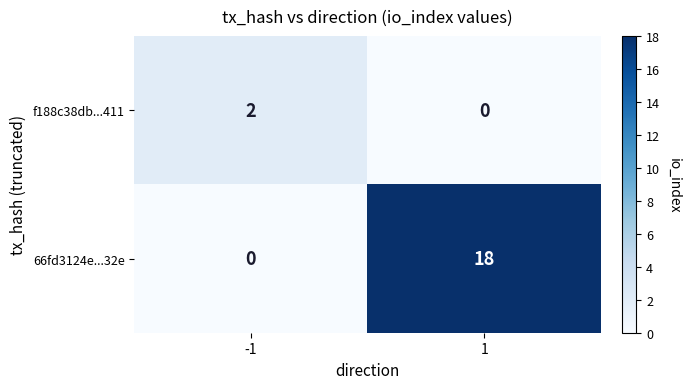

Is it true that f188c38db...411 equals 1 at -1?

False